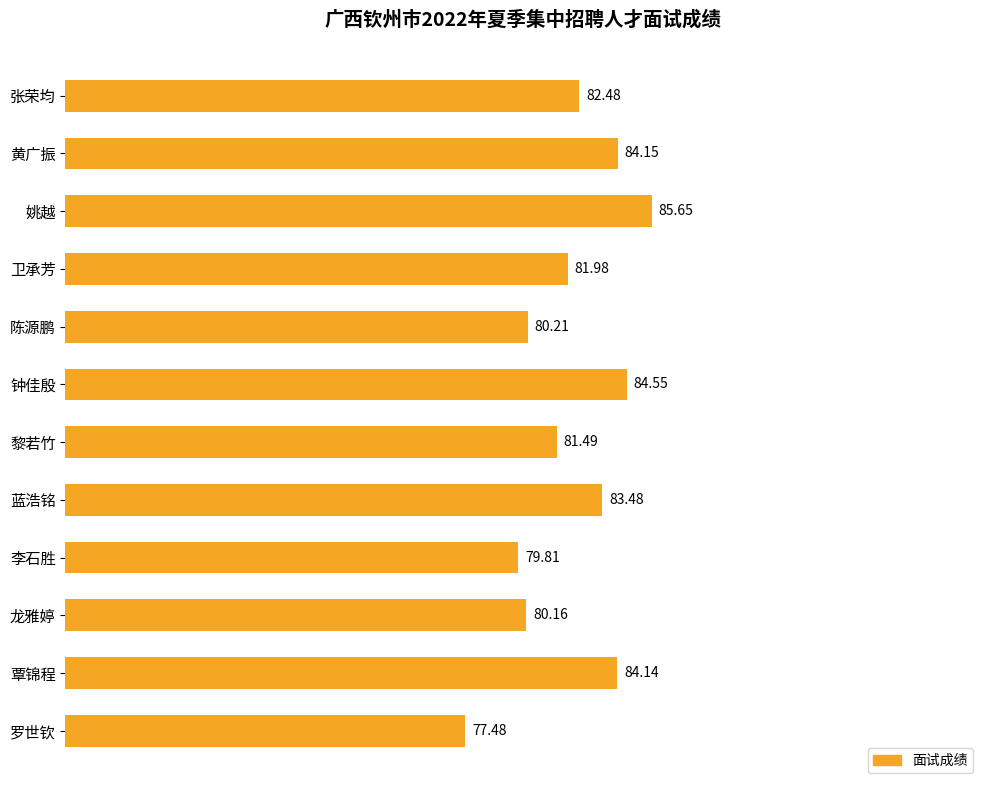

How many data points does each series have?

12